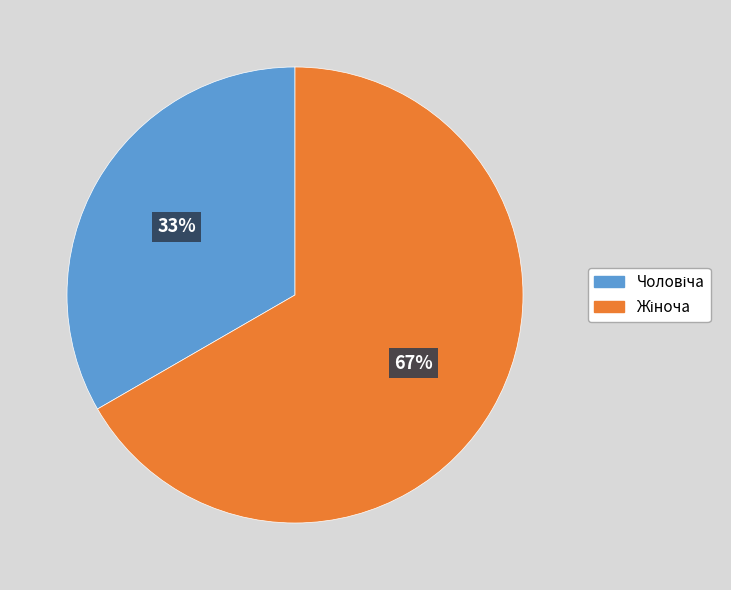

To the nearest percent, what is the average slice percentage?

50%